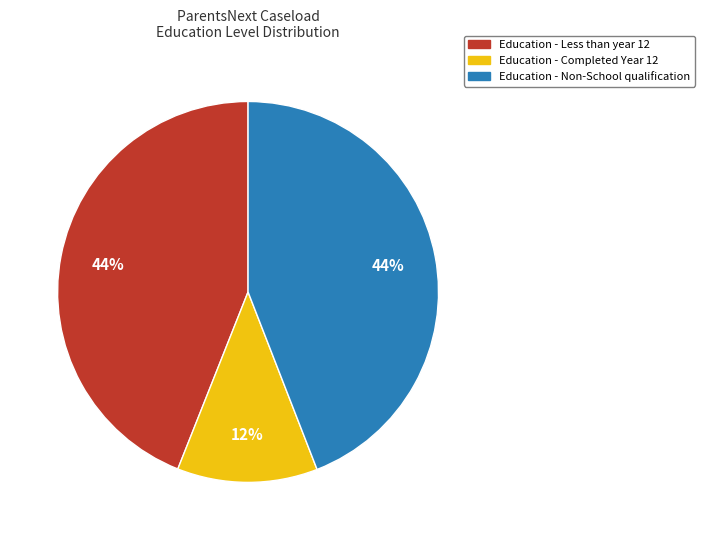

To the nearest percent, what is the difference between the largest and smallest slice percentages?

32%